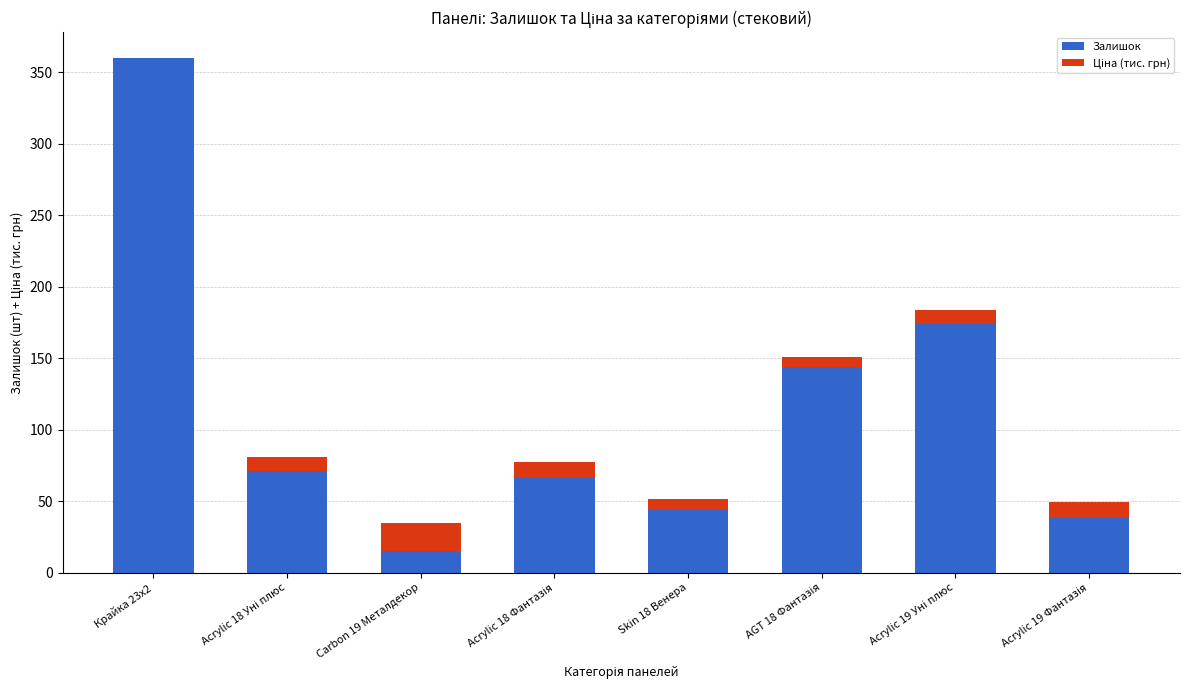

Are the bars horizontal?

No